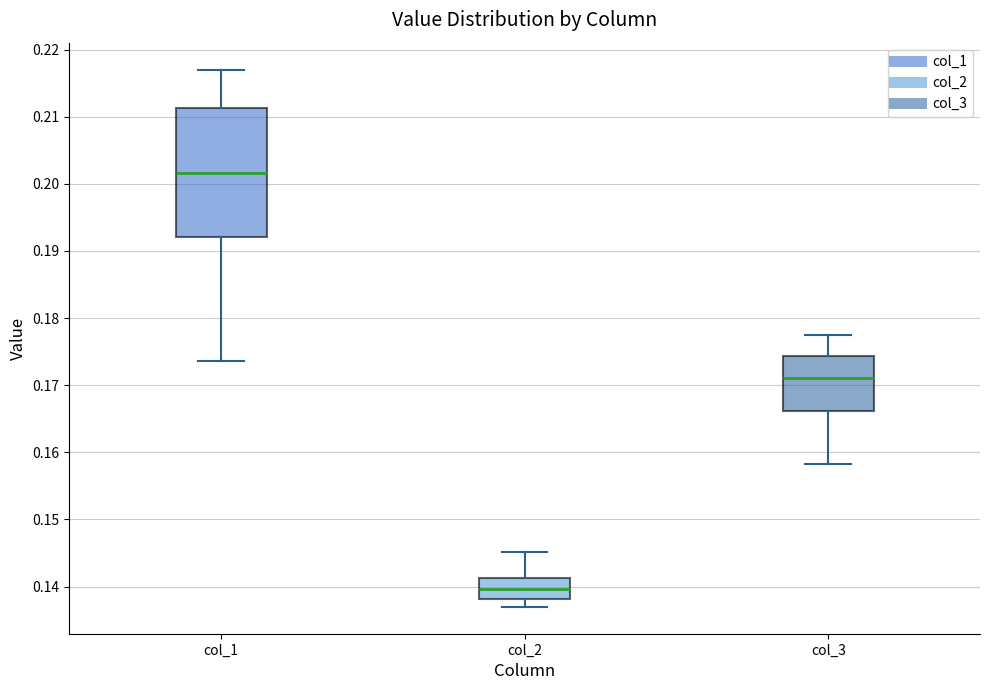

Where does the lower whisker of the box for col_2 end on the y-axis? The values are not printed on the chart, so give them approximately, as read against the axis.

0.137